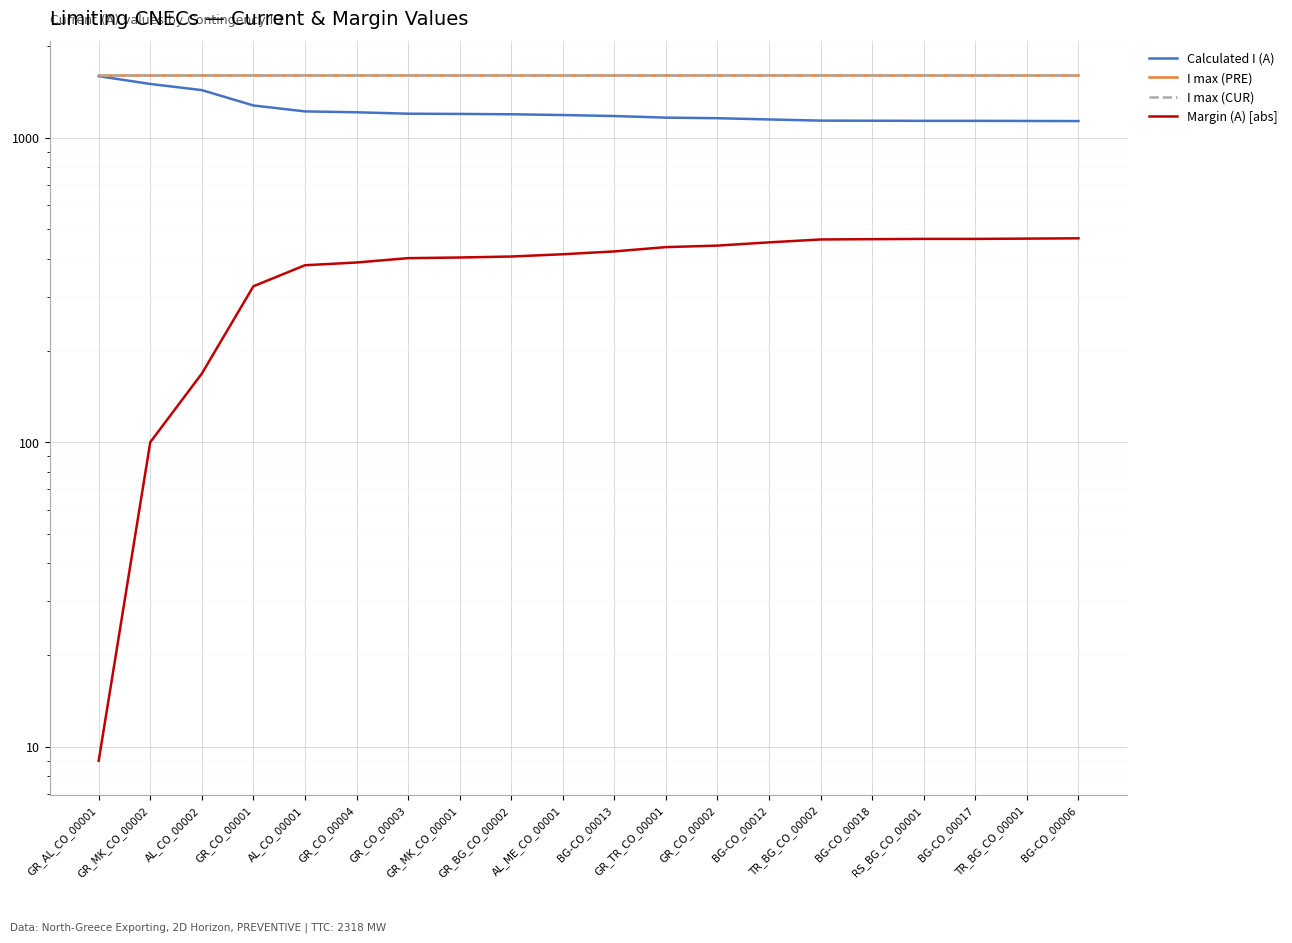

What is the label of the 1st point from the left?

GR_AL_CO_00001